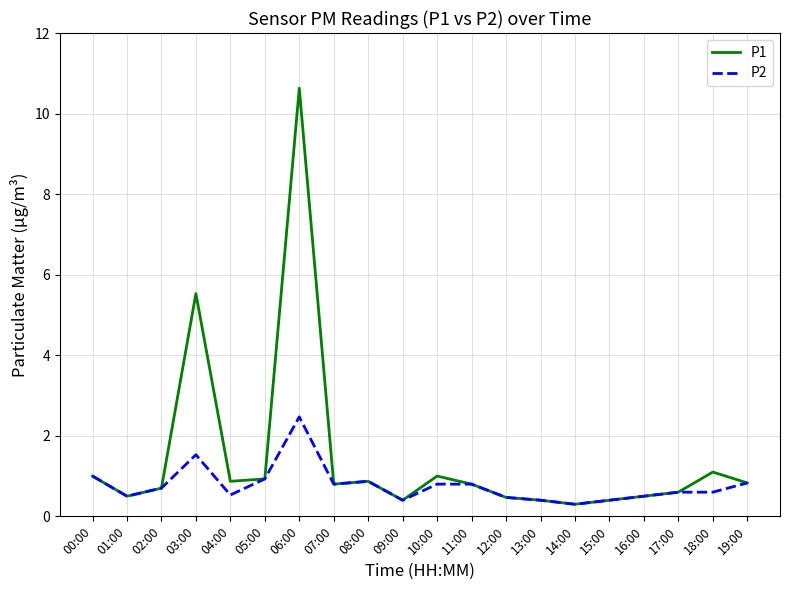

List the series in order of their overall mean, lowest first.

P2, P1